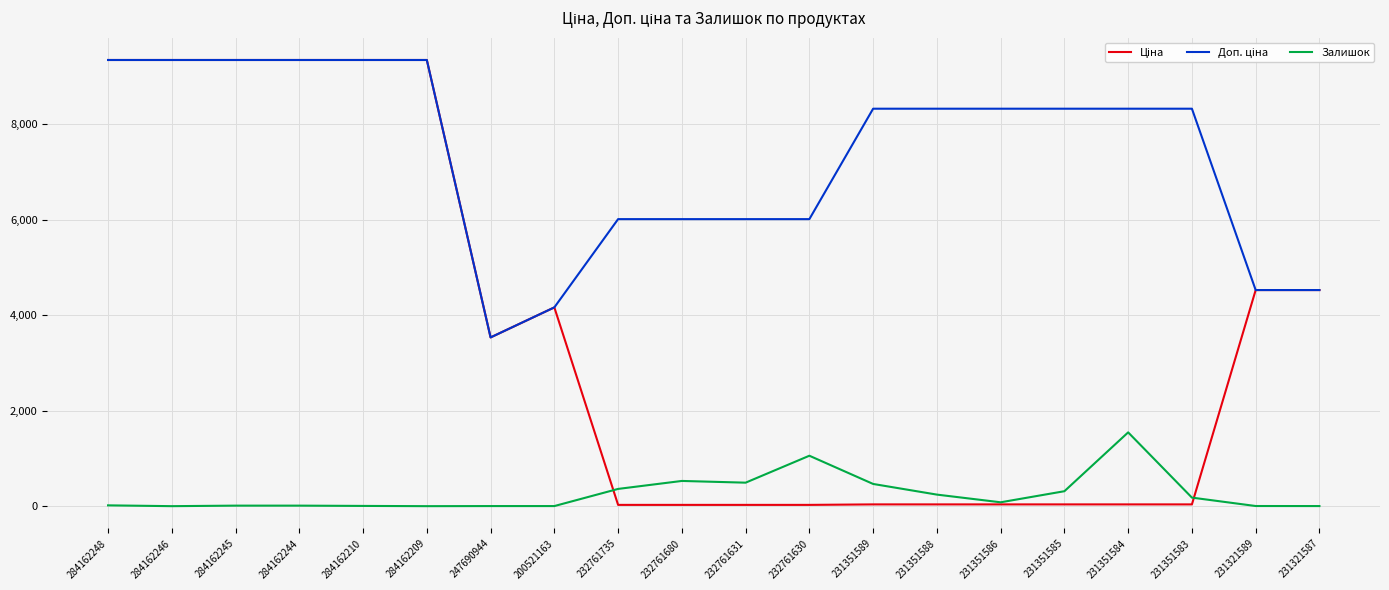

What is the difference between the second highest and second lowest values in the Залишок series?

1056.0